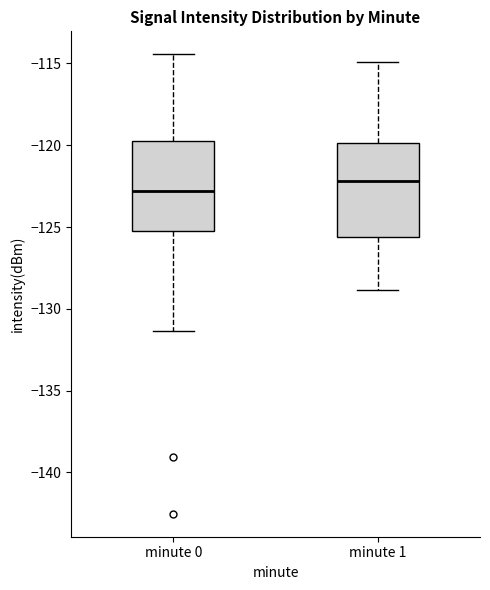

Reading left to right, read every box against the y-axis: the position of its median line, the range the box covers, and the ends of its whiskers. The values are not printed on the chart, so give them approximately, as read against the axis.

minute 0: median -123.0, box -125.0 to -120.0, whiskers -131.5 to -114.5
minute 1: median -122.0, box -125.5 to -120.0, whiskers -129.0 to -115.0